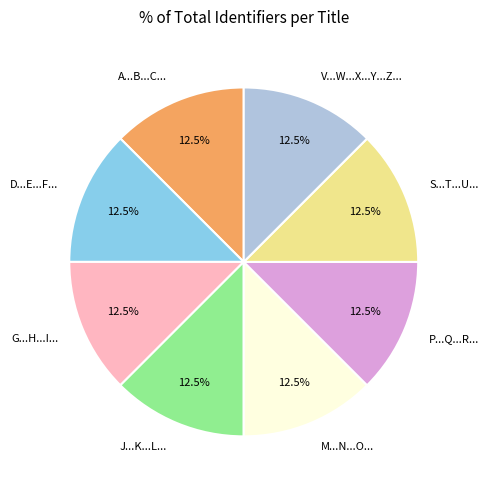

Is it true that M...N...O... is 1% of the pie?

False